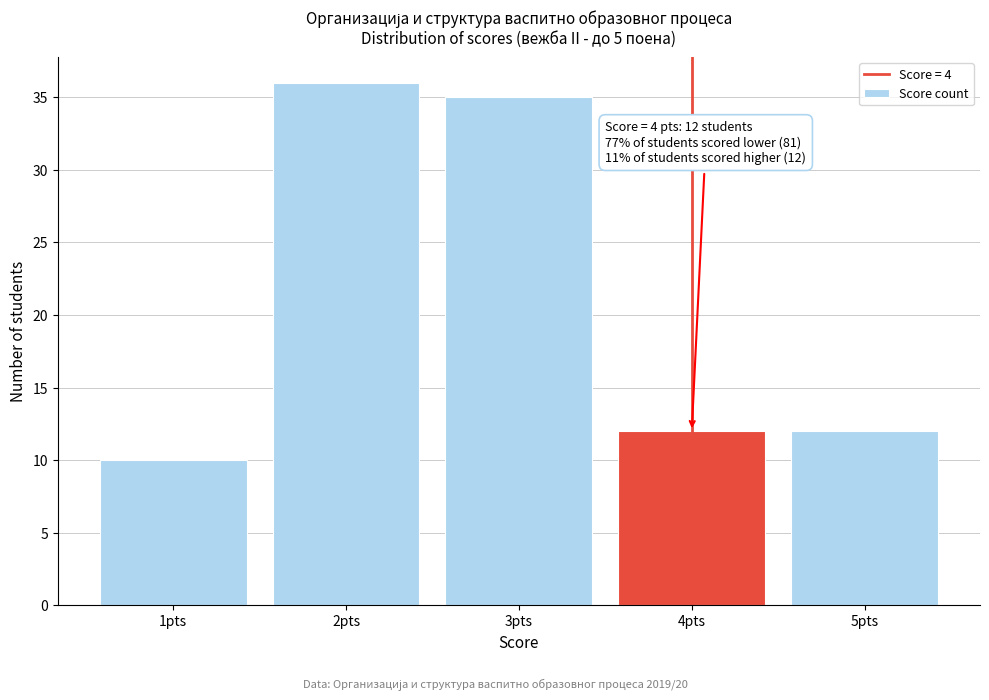

Reading right to left, extract all data points from this chart.

12	12	35	36	10